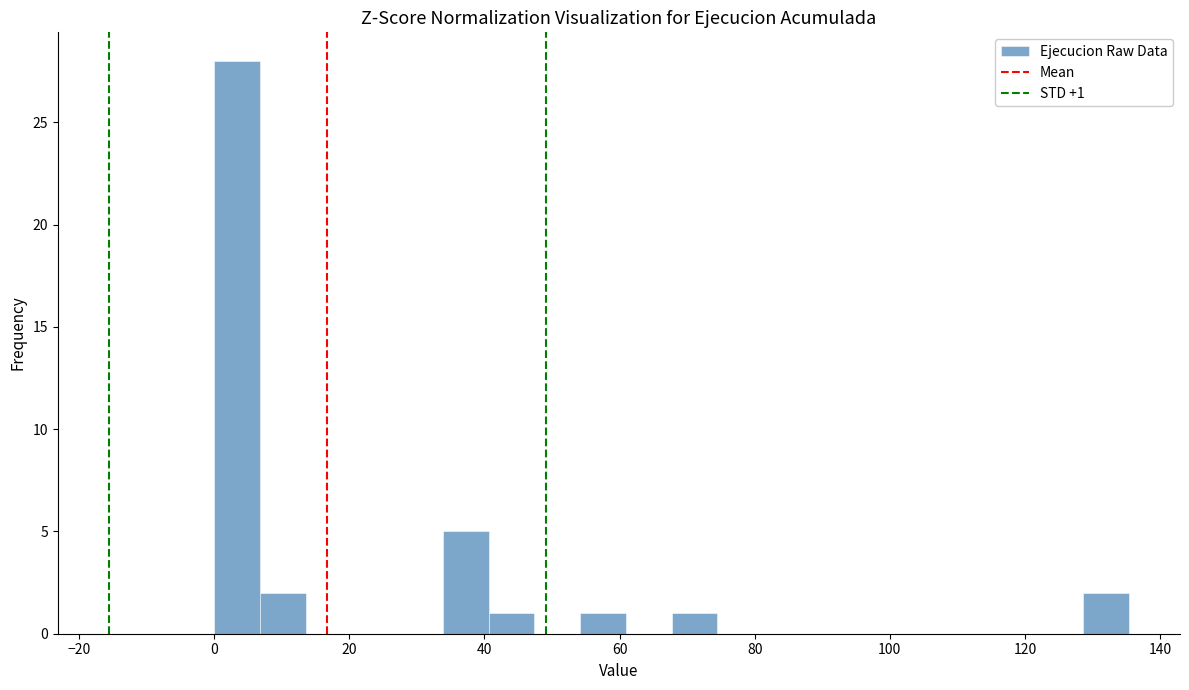

Around what value on the x-axis is the tallest bar? Give the approximate position of its centre, as read against the axis.

4